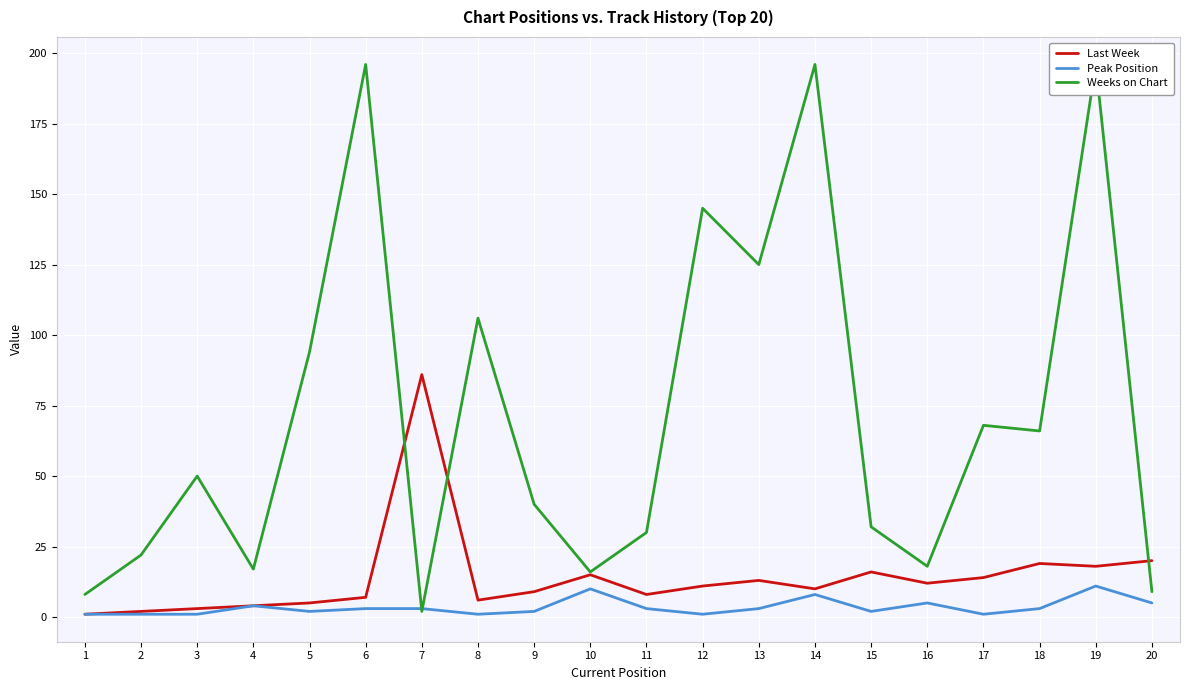

The value of Peak Position at 5 is 1. True or false?

False